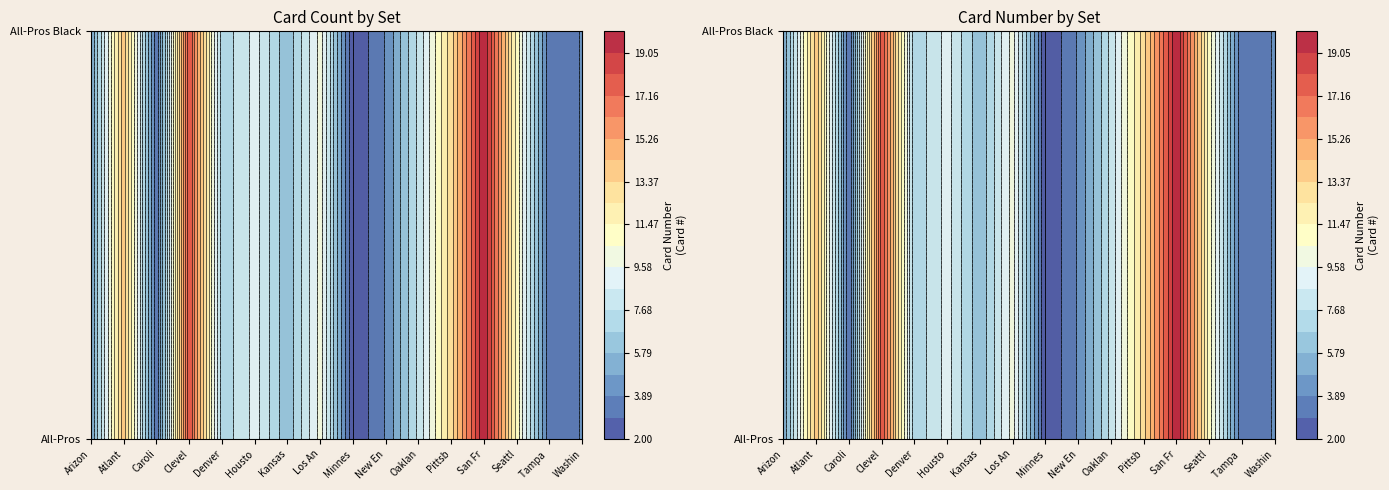

Reading left to right, what are all the values shown in this chart?

Arizona Cardinals: 5	5
Atlanta Falcons: 14	14
Carolina Panthers: 3	3
Cleveland Browns: 18	18
Denver Broncos: 7	7
Houston Texans: 9	9
Kansas City Chiefs: 6	6
Los Angeles Rams: 10	10
Minnesota Vikings: 2	2
New England Patriots: 4	4
Oakland Raiders: 8	8
Pittsburgh Steelers: 13	13
San Francisco 49ers: 20	20
Seattle Seahawks: 11	11
Tampa Bay Buccaneers: 3	3
Washington Redskins: 4	4